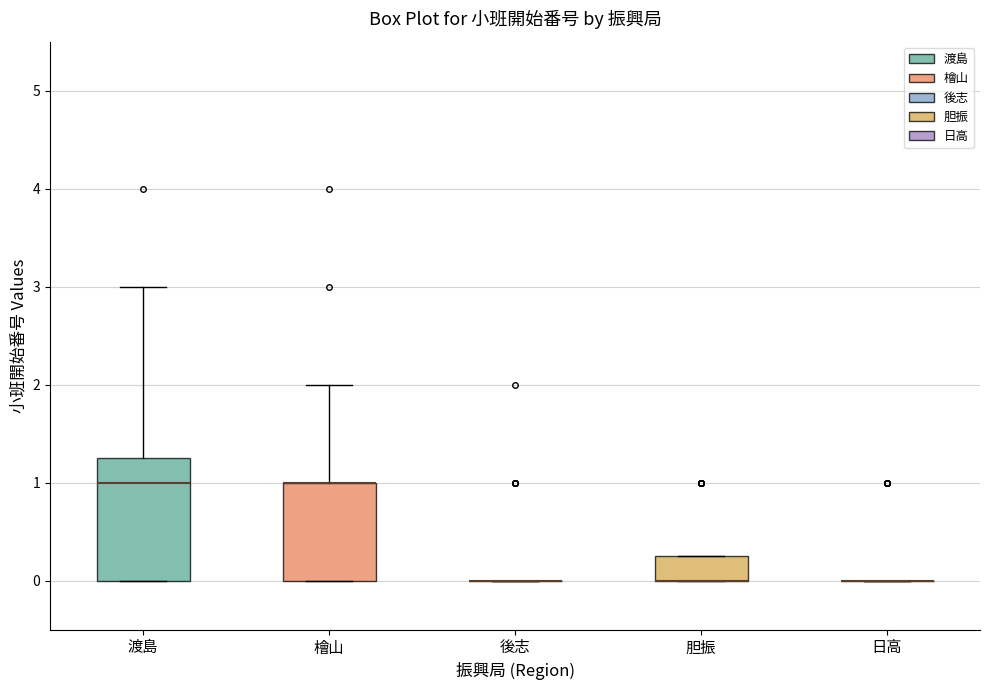

Comparing the boxes themselves (not the whiskers), which one is the tallest?

渡島